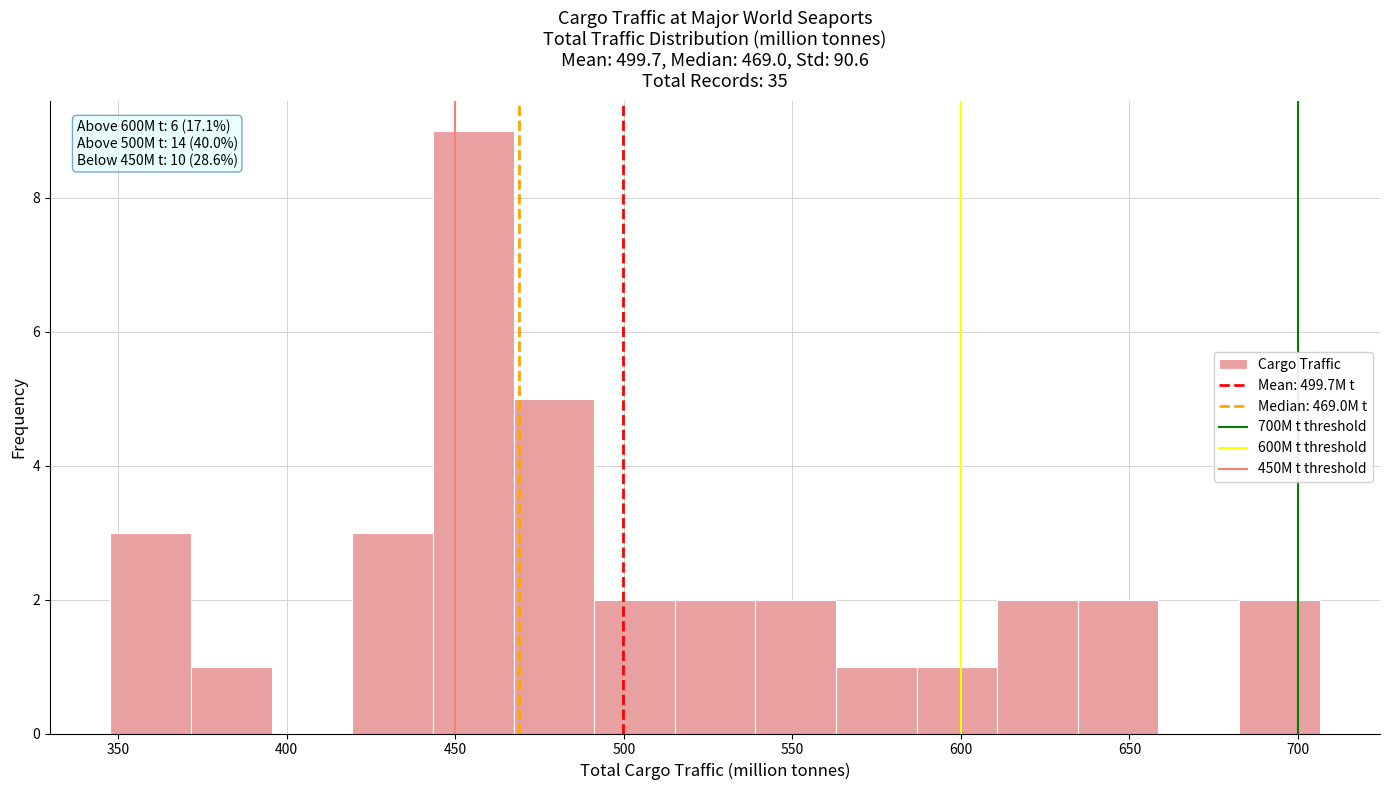

Which range on the x-axis has the tallest bar?

445 to 465